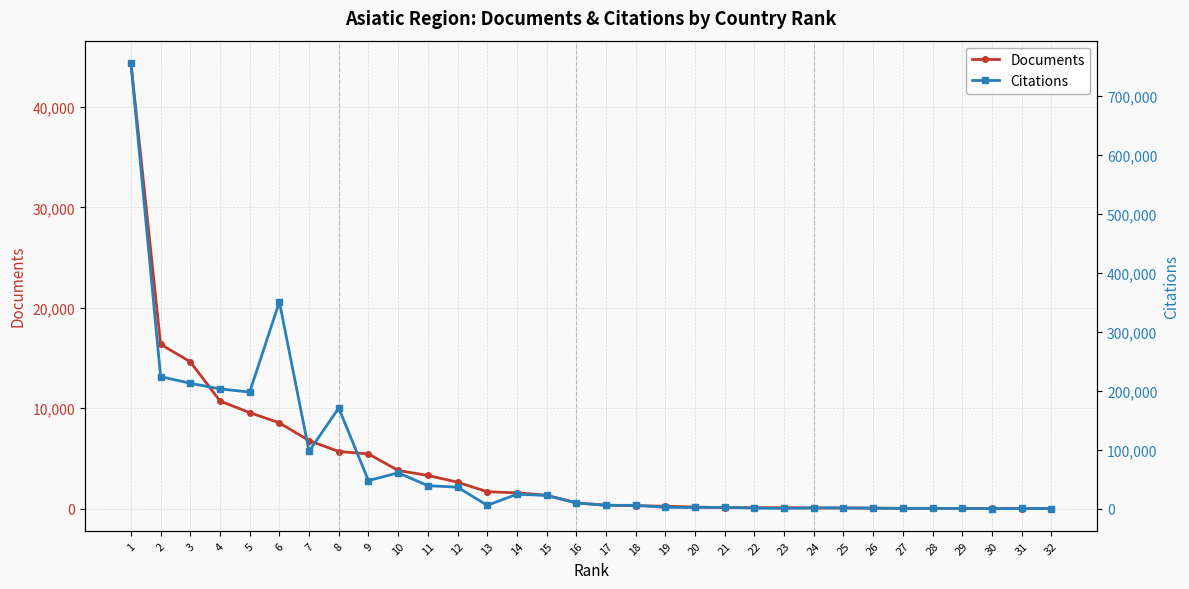

What is the difference between the second highest and second lowest values in the Citations series?

350645